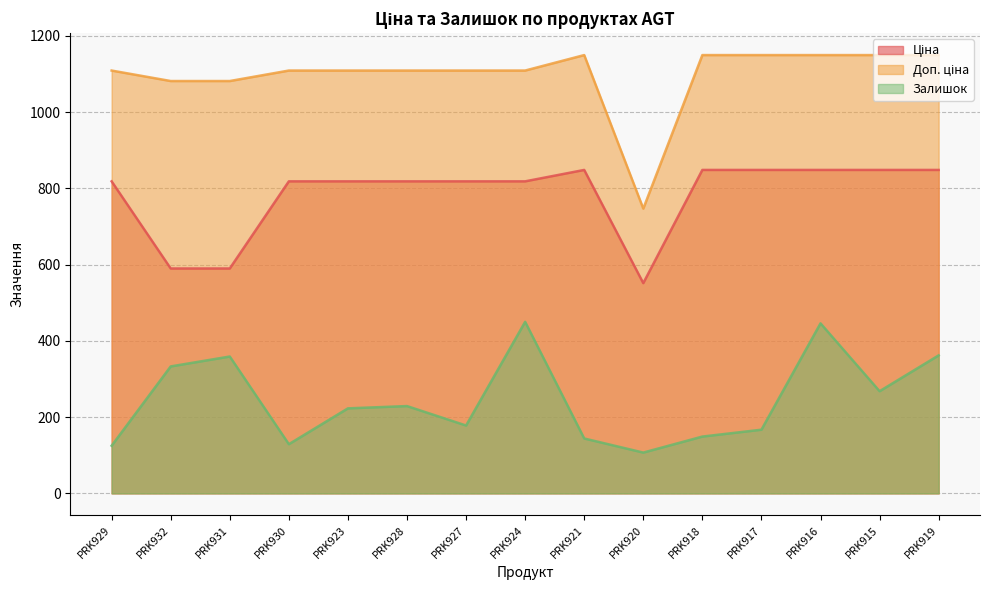

At which category is the sum across all series the highest?

PRK916